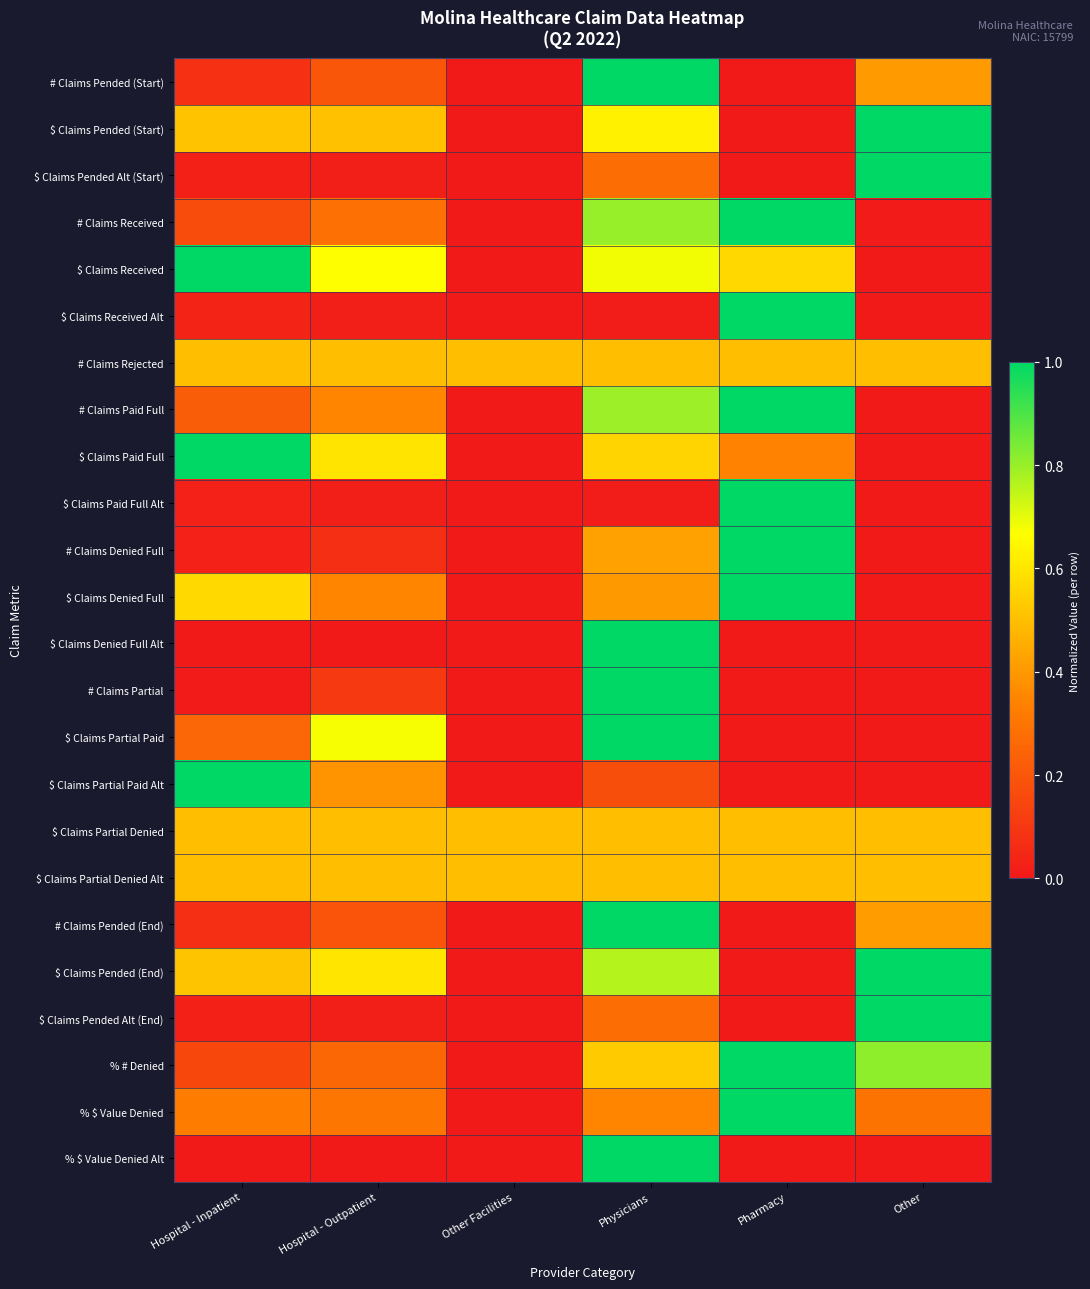

Reading left to right, what are all the values shown in this chart?

# Claims Pended (Start): Hospital - Inpatient=0.1	Hospital - Outpatient=0.2	Other Facilities=0.0	Physicians=1.0	Pharmacy=0.0	Other=0.4
$ Claims Pended (Start): Hospital - Inpatient=0.5	Hospital - Outpatient=0.5	Other Facilities=0.0	Physicians=0.6	Pharmacy=0.0	Other=1.0
$ Claims Pended Alt (Start): Hospital - Inpatient=0.0	Hospital - Outpatient=0.0	Other Facilities=0.0	Physicians=0.3	Pharmacy=0.0	Other=1.0
# Claims Received: Hospital - Inpatient=0.2	Hospital - Outpatient=0.3	Other Facilities=0.0	Physicians=0.8	Pharmacy=1.0	Other=0.0
$ Claims Received: Hospital - Inpatient=1.0	Hospital - Outpatient=0.7	Other Facilities=0.0	Physicians=0.7	Pharmacy=0.6	Other=0.0
$ Claims Received Alt: Hospital - Inpatient=0.0	Hospital - Outpatient=0.0	Other Facilities=0.0	Physicians=0.0	Pharmacy=1.0	Other=0.0
# Claims Rejected: Hospital - Inpatient=0.5	Hospital - Outpatient=0.5	Other Facilities=0.5	Physicians=0.5	Pharmacy=0.5	Other=0.5
# Claims Paid Full: Hospital - Inpatient=0.2	Hospital - Outpatient=0.3	Other Facilities=0.0	Physicians=0.8	Pharmacy=1.0	Other=0.0
$ Claims Paid Full: Hospital - Inpatient=1.0	Hospital - Outpatient=0.6	Other Facilities=0.0	Physicians=0.6	Pharmacy=0.3	Other=0.0
$ Claims Paid Full Alt: Hospital - Inpatient=0.0	Hospital - Outpatient=0.0	Other Facilities=0.0	Physicians=0.0	Pharmacy=1.0	Other=0.0
# Claims Denied Full: Hospital - Inpatient=0.0	Hospital - Outpatient=0.1	Other Facilities=0.0	Physicians=0.4	Pharmacy=1.0	Other=0.0
$ Claims Denied Full: Hospital - Inpatient=0.6	Hospital - Outpatient=0.3	Other Facilities=0.0	Physicians=0.4	Pharmacy=1.0	Other=0.0
$ Claims Denied Full Alt: Hospital - Inpatient=0.0	Hospital - Outpatient=0.0	Other Facilities=0.0	Physicians=1.0	Pharmacy=0.0	Other=0.0
# Claims Partial: Hospital - Inpatient=0.0	Hospital - Outpatient=0.1	Other Facilities=0.0	Physicians=1.0	Pharmacy=0.0	Other=0.0
$ Claims Partial Paid: Hospital - Inpatient=0.3	Hospital - Outpatient=0.7	Other Facilities=0.0	Physicians=1.0	Pharmacy=0.0	Other=0.0
$ Claims Partial Paid Alt: Hospital - Inpatient=1.0	Hospital - Outpatient=0.4	Other Facilities=0.0	Physicians=0.2	Pharmacy=0.0	Other=0.0
$ Claims Partial Denied: Hospital - Inpatient=0.5	Hospital - Outpatient=0.5	Other Facilities=0.5	Physicians=0.5	Pharmacy=0.5	Other=0.5
$ Claims Partial Denied Alt: Hospital - Inpatient=0.5	Hospital - Outpatient=0.5	Other Facilities=0.5	Physicians=0.5	Pharmacy=0.5	Other=0.5
# Claims Pended (End): Hospital - Inpatient=0.1	Hospital - Outpatient=0.2	Other Facilities=0.0	Physicians=1.0	Pharmacy=0.0	Other=0.4
$ Claims Pended (End): Hospital - Inpatient=0.5	Hospital - Outpatient=0.6	Other Facilities=0.0	Physicians=0.8	Pharmacy=0.0	Other=1.0
$ Claims Pended Alt (End): Hospital - Inpatient=0.0	Hospital - Outpatient=0.0	Other Facilities=0.0	Physicians=0.3	Pharmacy=0.0	Other=1.0
% # Denied: Hospital - Inpatient=0.2	Hospital - Outpatient=0.3	Other Facilities=0.0	Physicians=0.5	Pharmacy=1.0	Other=0.8
% $ Value Denied: Hospital - Inpatient=0.3	Hospital - Outpatient=0.3	Other Facilities=0.0	Physicians=0.3	Pharmacy=1.0	Other=0.3
% $ Value Denied Alt: Hospital - Inpatient=0.0	Hospital - Outpatient=0.0	Other Facilities=0.0	Physicians=1.0	Pharmacy=0.0	Other=0.0